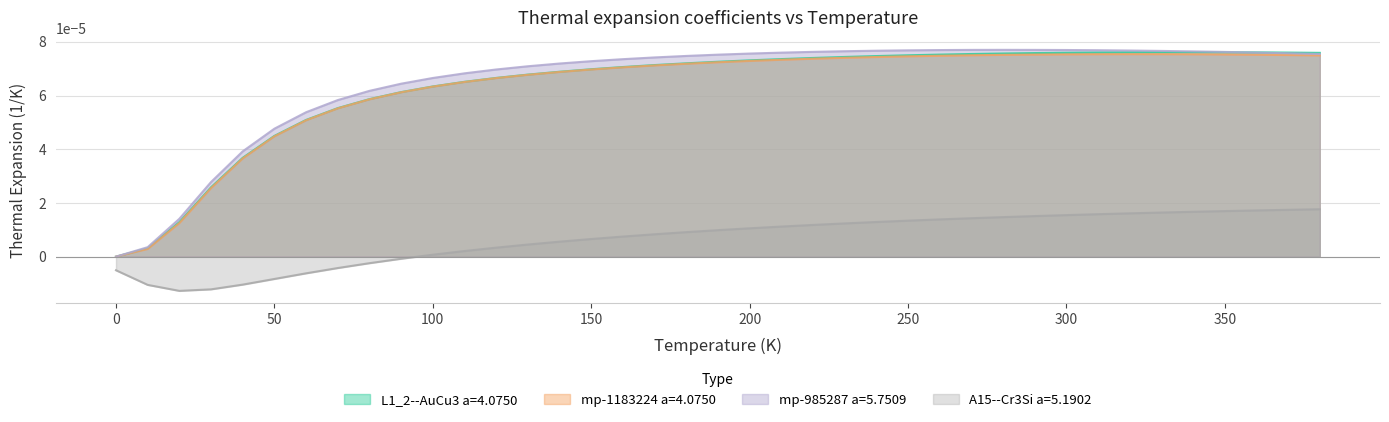

Does the chart have visible grid lines?

Yes